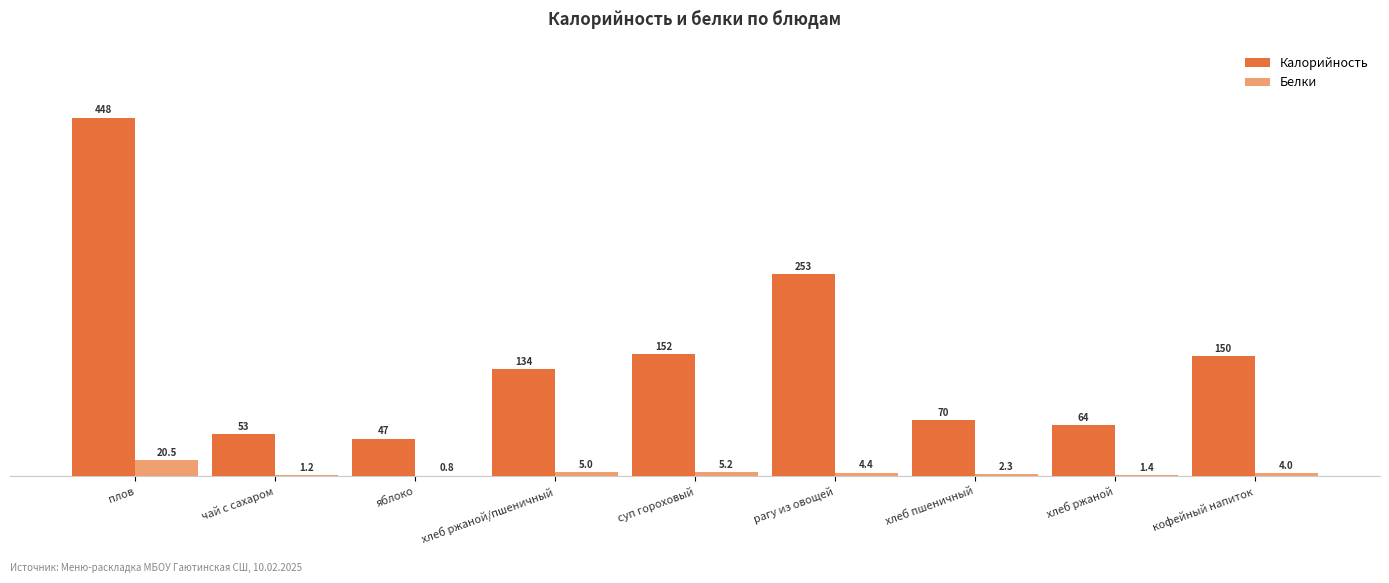

What is the average value of the Белки series?

5.0